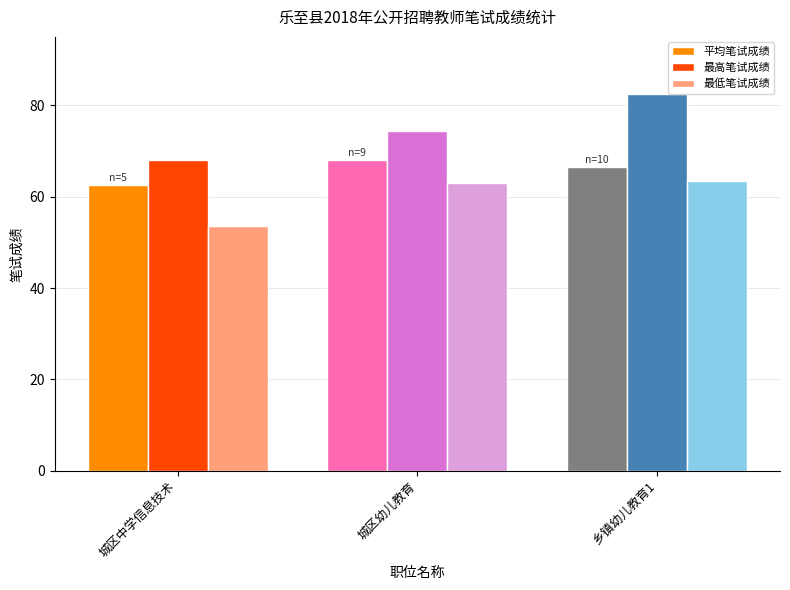

At how many categories does at least one series exceed 77?

1